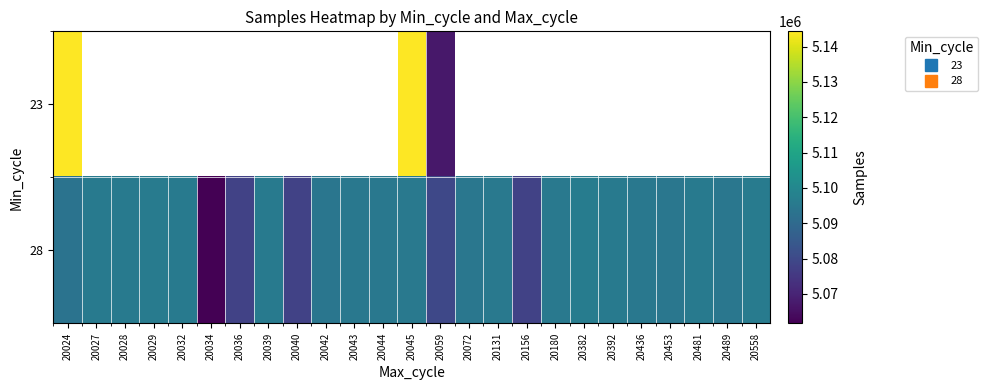

At which category is the sum across all series the highest?

20045